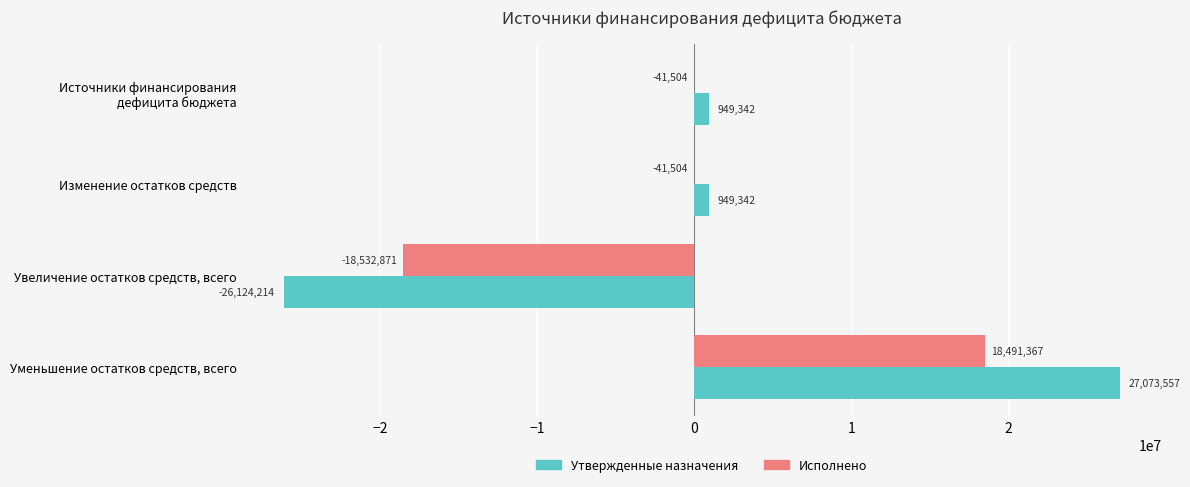

The Утвержденные назначения series shows 27073556.7 at Уменьшение остатков средств, всего. True or false?

True